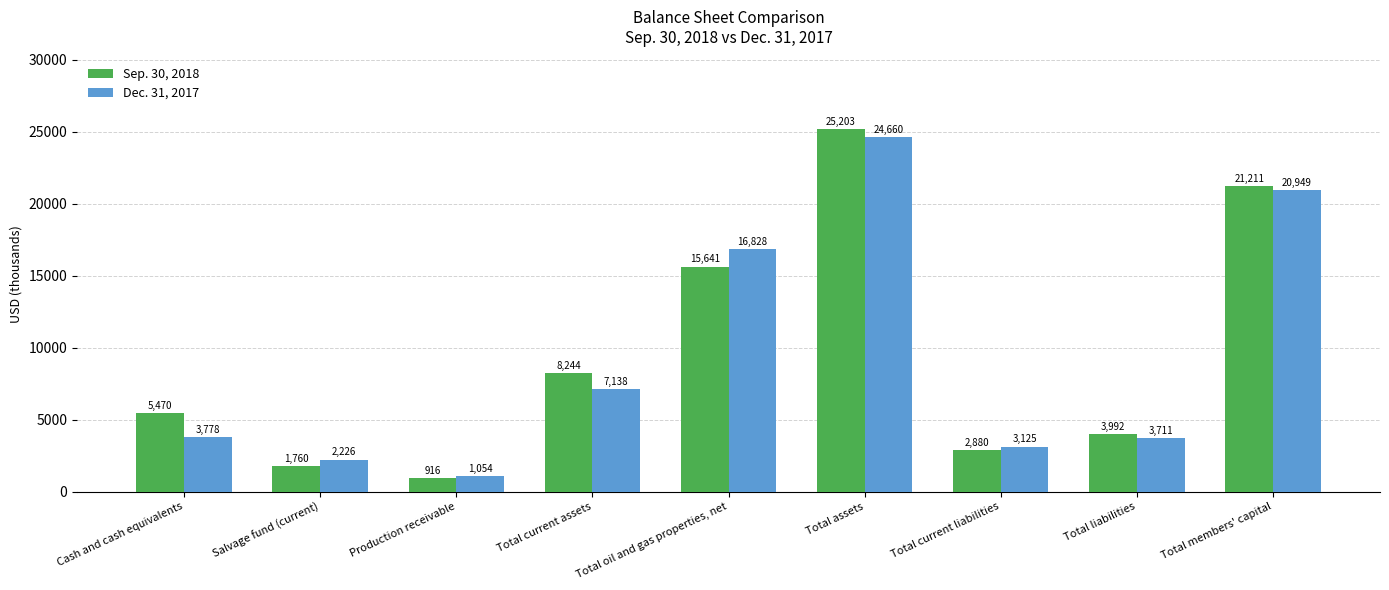

The value of Sep. 30, 2018 at Total members' capital is 21211. True or false?

True